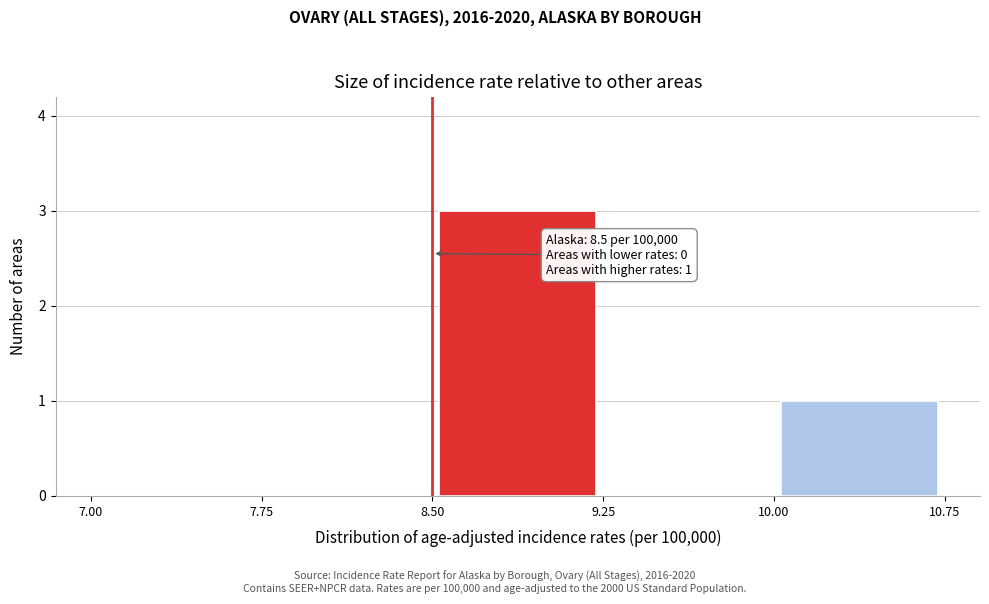

Over which range of the x-axis is the bar tallest?

8.50 to 9.25